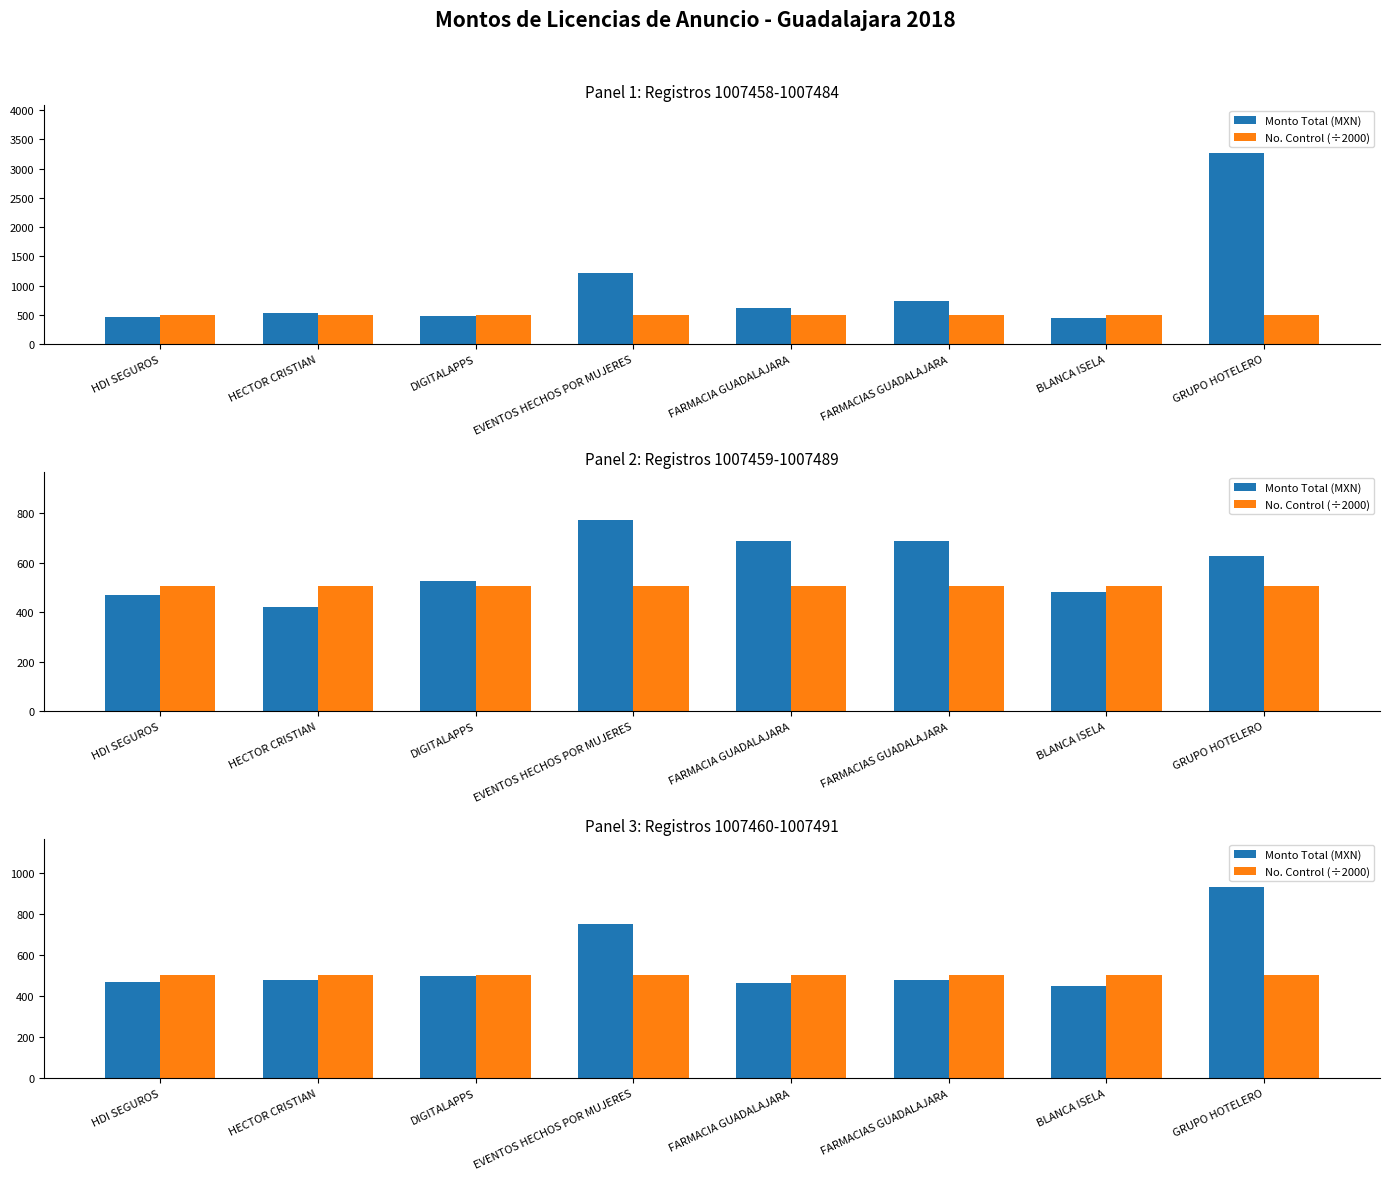

Which has a higher value, EVENTOS HECHOS POR MUJERES or FARMACIA GUADALAJARA?

EVENTOS HECHOS POR MUJERES